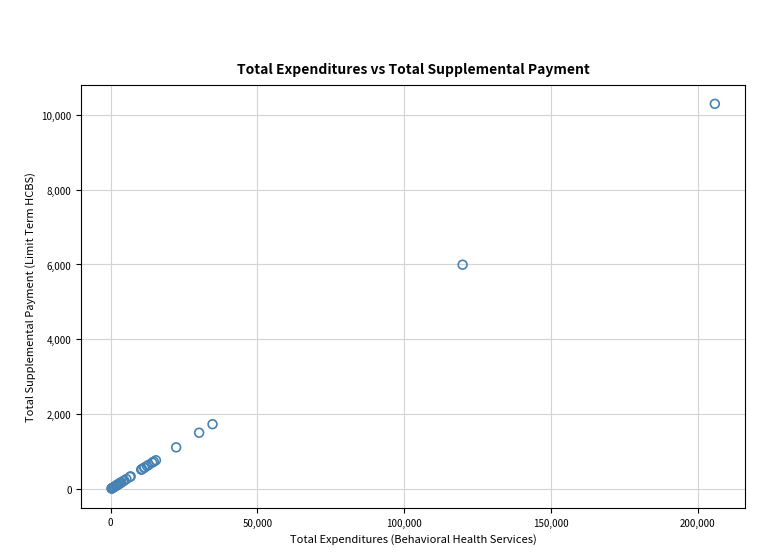

What Y value in the scatter plot is closest to 5153?

5994.1